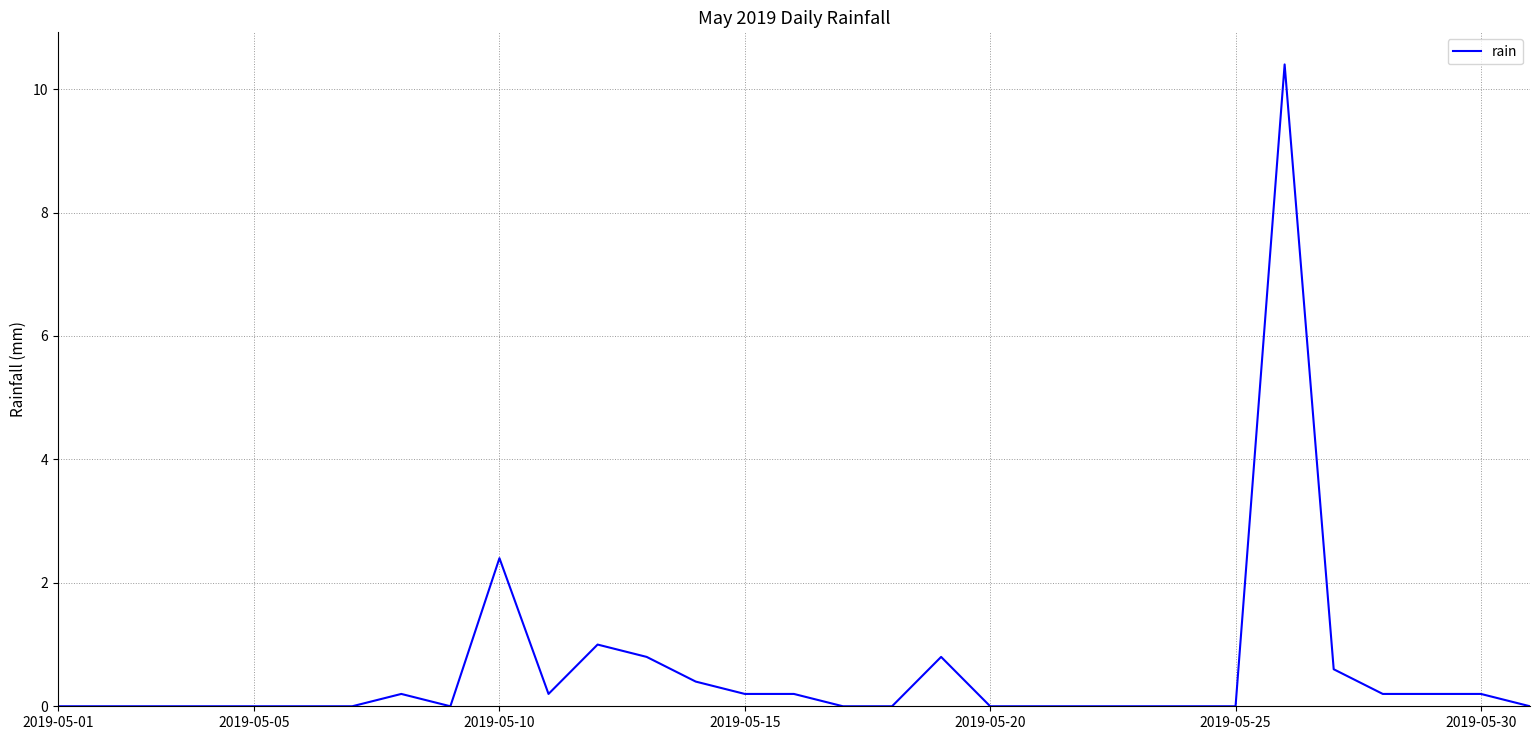

Reading right to left, what are all the values shown in this chart?

0.0	0.2	0.2	0.2	0.6	10.4	0.0	0.0	0.0	0.0	0.0	0.0	0.8	0.0	0.0	0.2	0.2	0.4	0.8	1.0	0.2	2.4	0.0	0.2	0.0	0.0	0.0	0.0	0.0	0.0	0.0